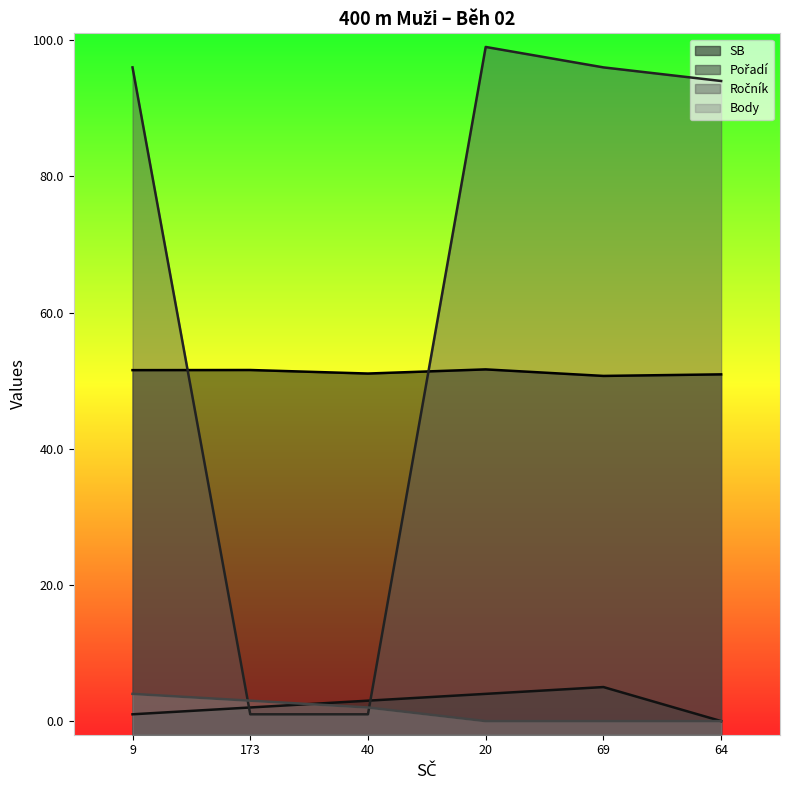

At which category is the sum across all series the highest?

20